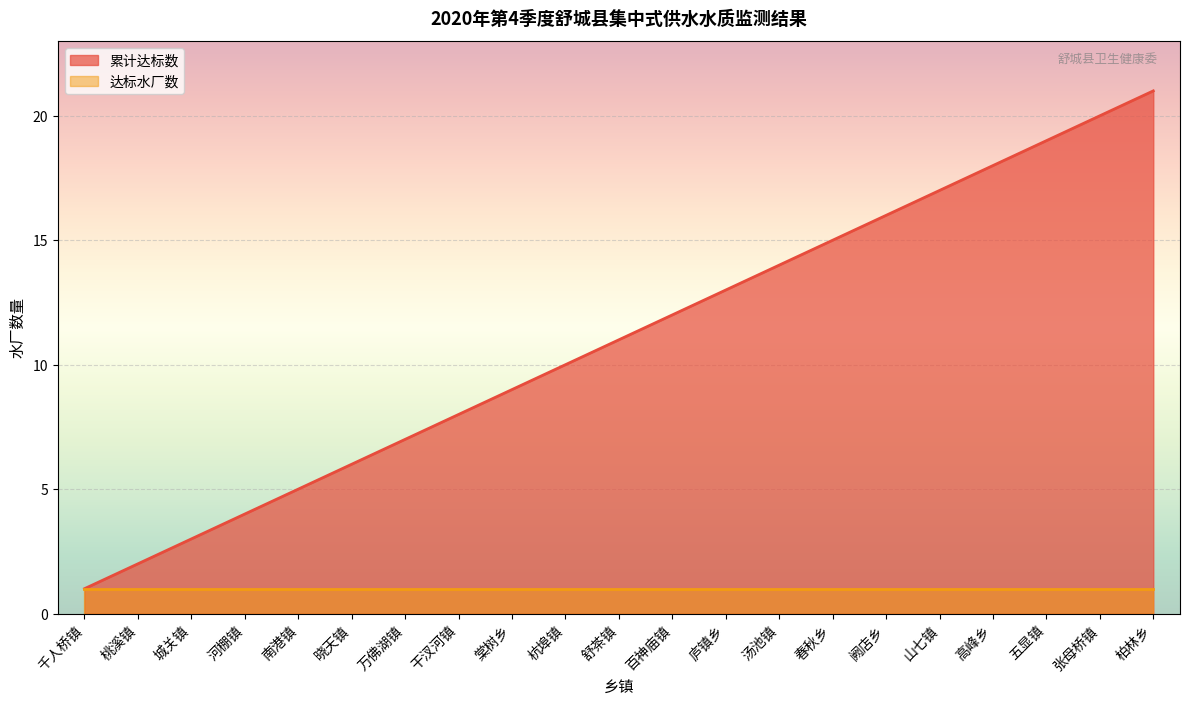

The chart shows a value of 10 at 杭埠镇. True or false?

True